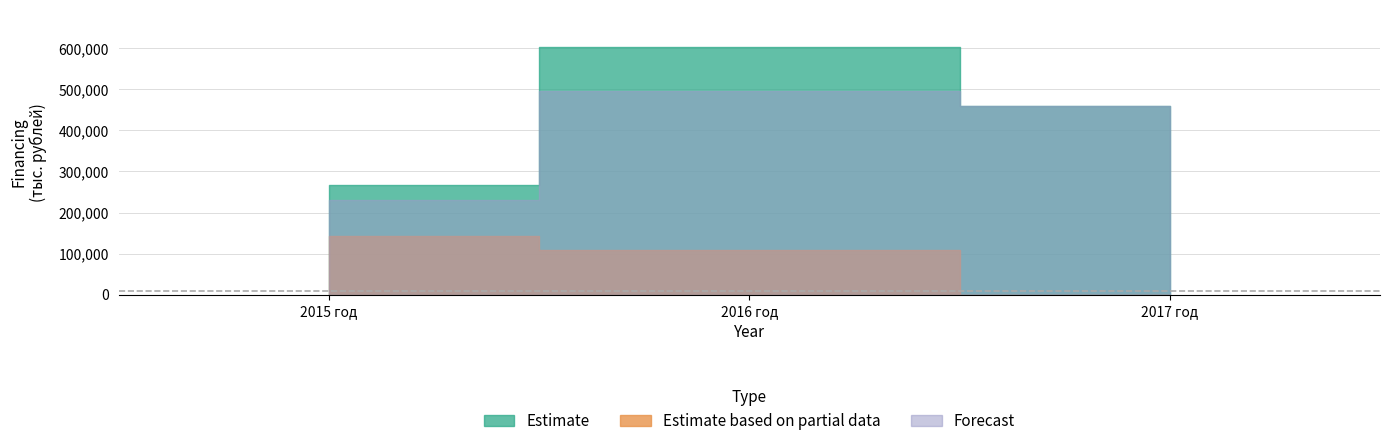

Which series has the largest total across all categories?

Estimate